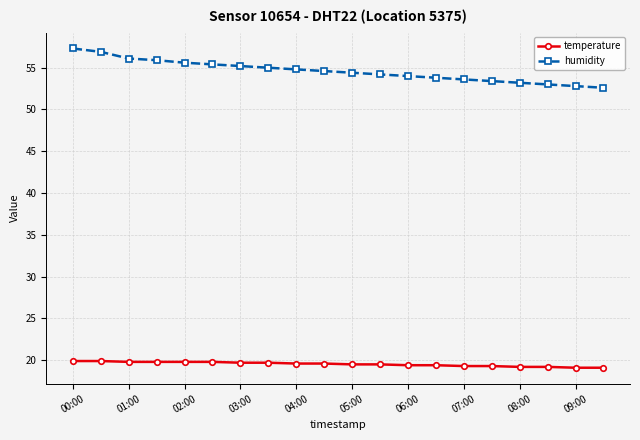

What is the average value of the temperature series?

19.5